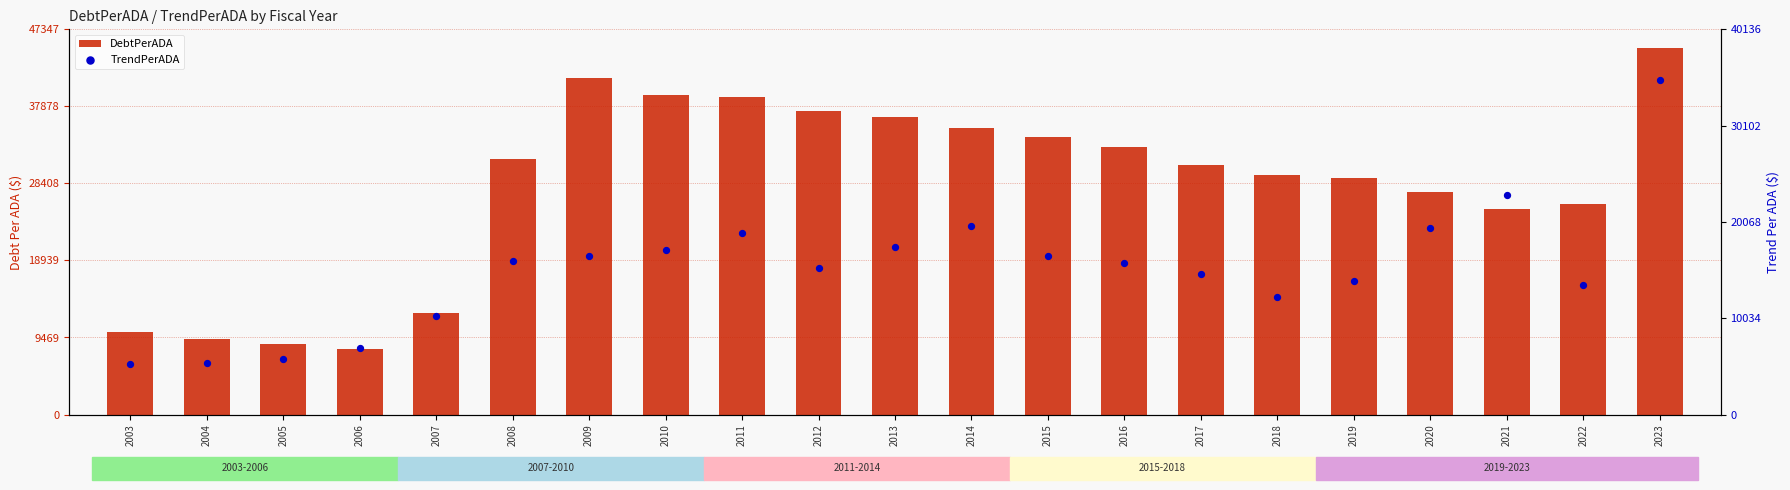

At how many categories does at least one series exceed 6569?

21